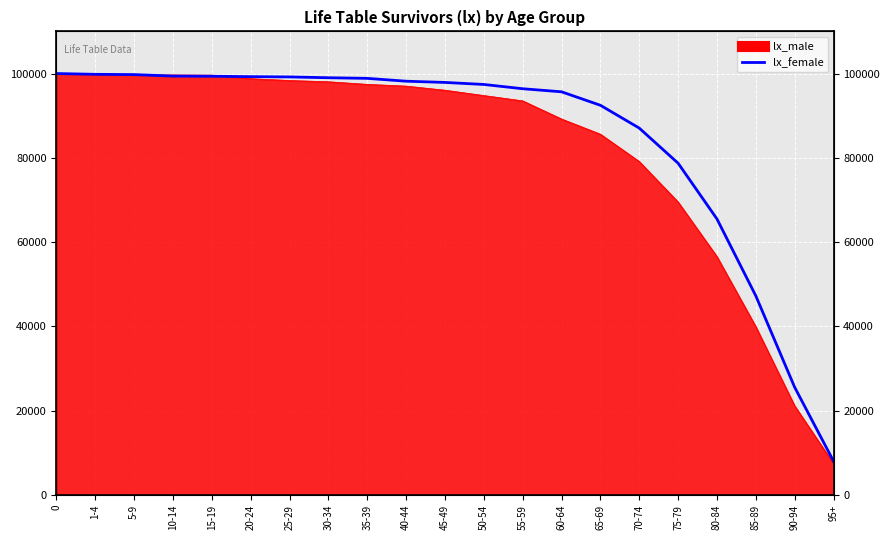

Rank the categories by value from lowest to highest.

95+, 90-94, 85-89, 80-84, 75-79, 70-74, 65-69, 60-64, 55-59, 50-54, 45-49, 40-44, 35-39, 30-34, 25-29, 20-24, 15-19, 10-14, 5-9, 1-4, 0